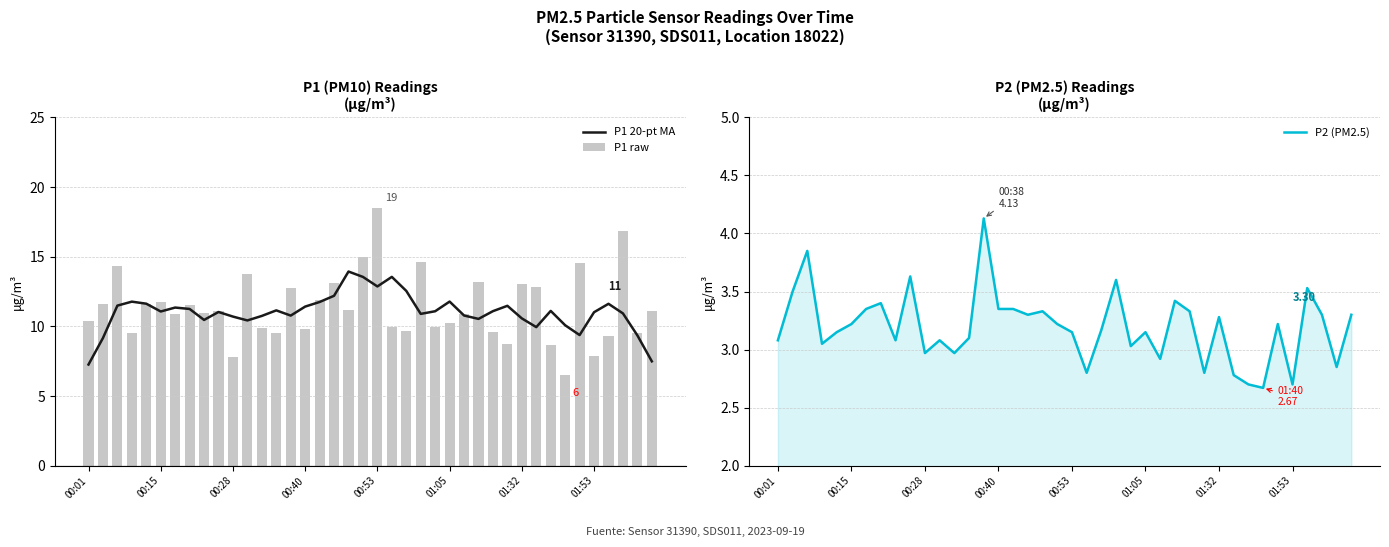

Does the chart contain any negative values?

No